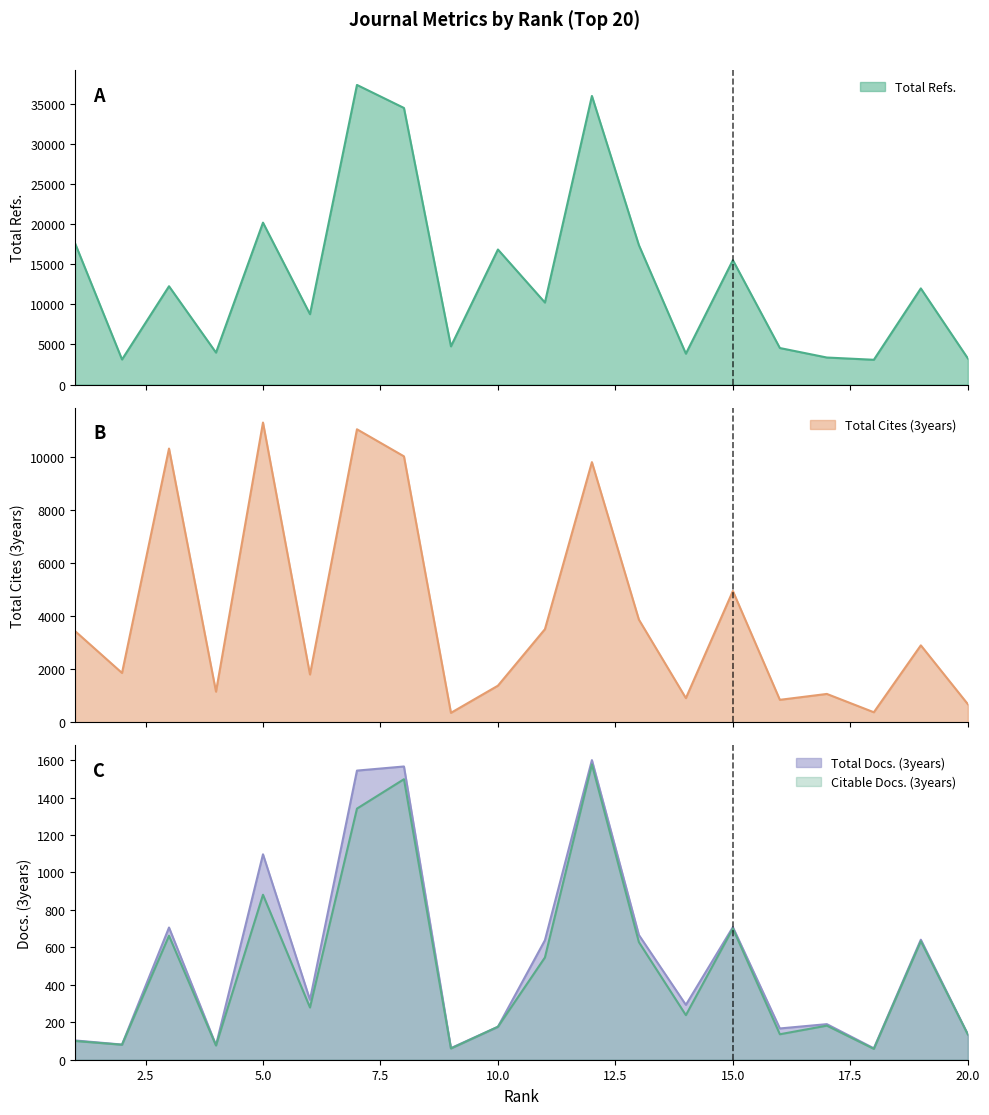

At which category does Citable Docs. (3years) reach its first local valley?

2